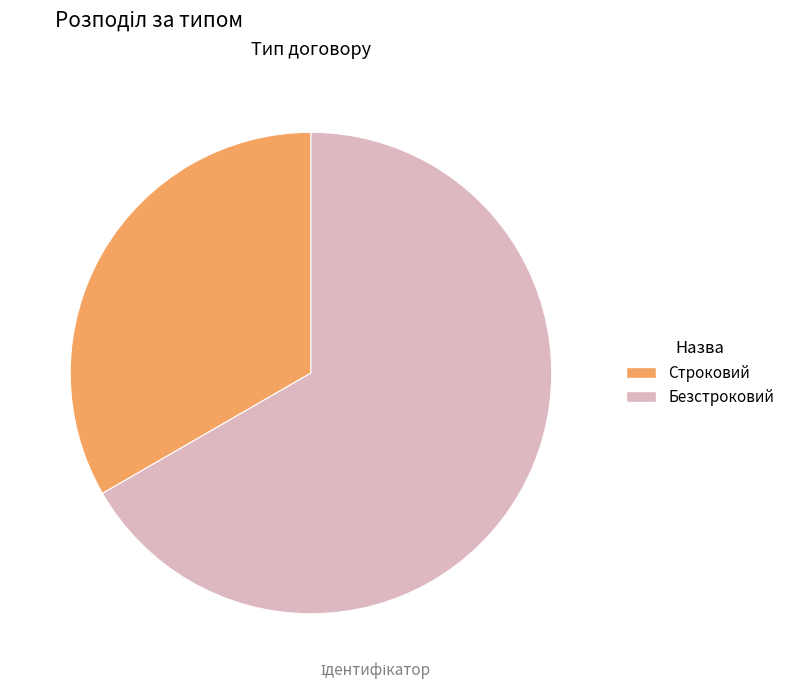

Approximately how many times larger is the value at Строковий compared to Безстроковий?

0.5